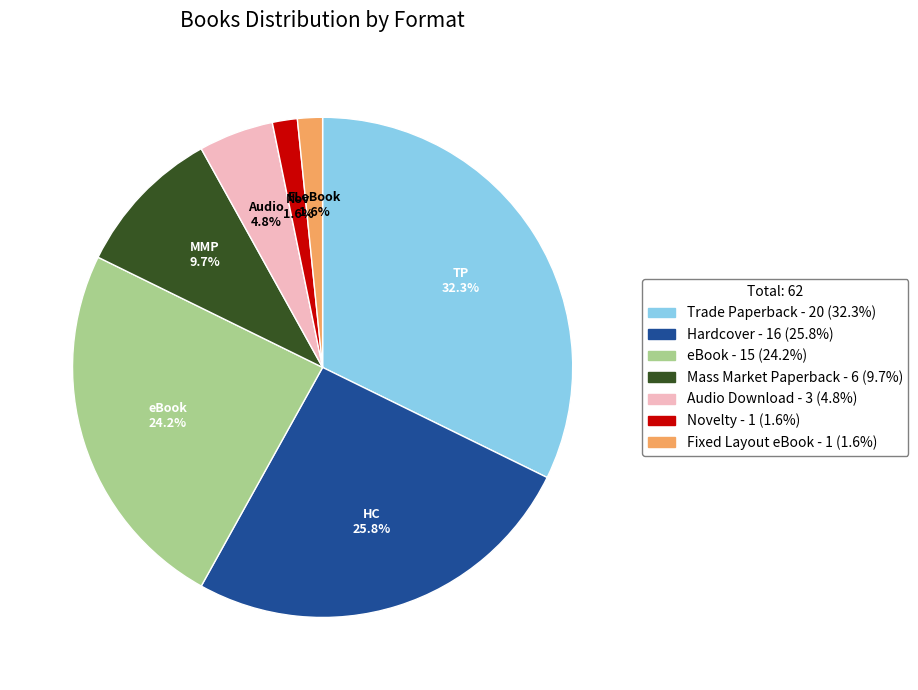

How many segments does this pie chart have?

7